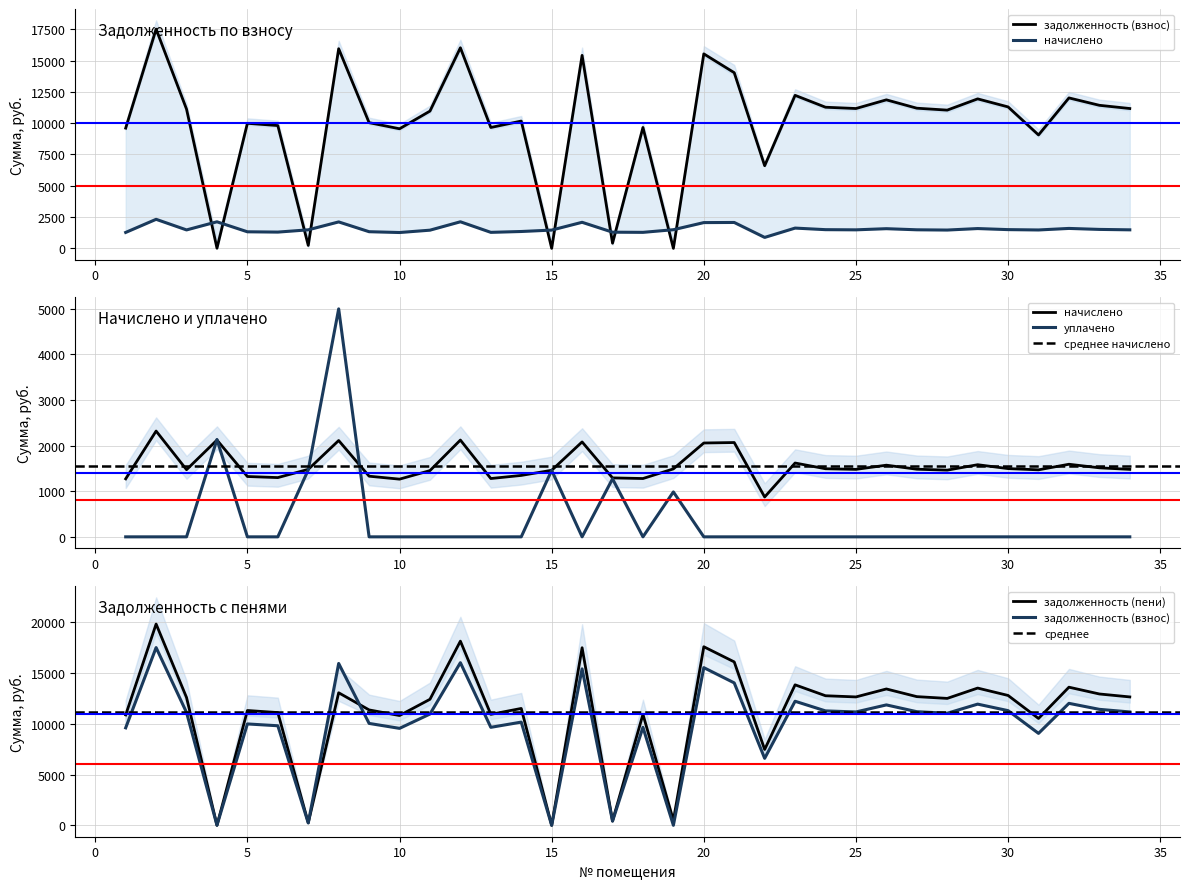

List the labels in order of задолженность (пени) value, largest first.

2, 12, 20, 16, 21, 23, 32, 29, 26, 8, 33, 30, 24, 27, 25, 34, 3, 28, 11, 14, 9, 5, 6, 13, 18, 1, 10, 31, 22, 19, 17, 7, 4, 15